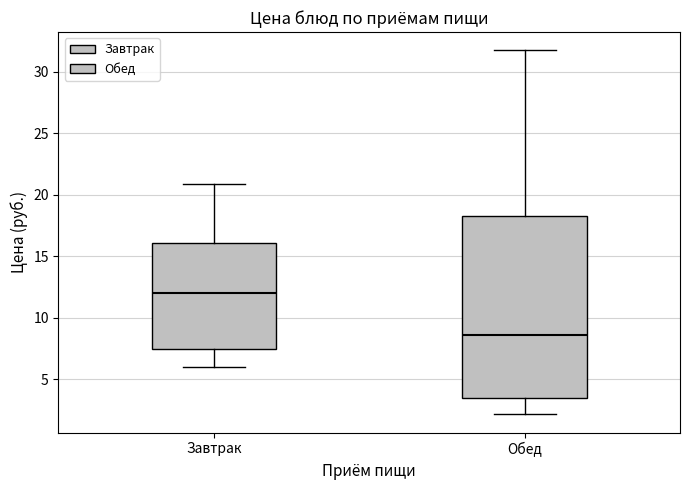

Which box's median line is the highest?

Завтрак